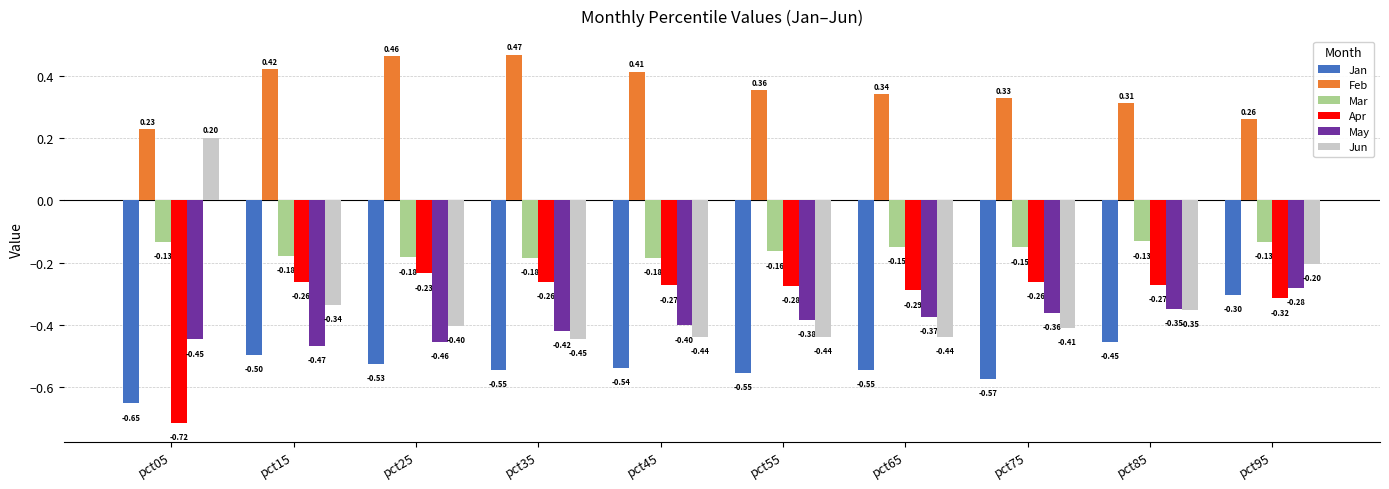

What is the average value of the Apr series?

-0.3